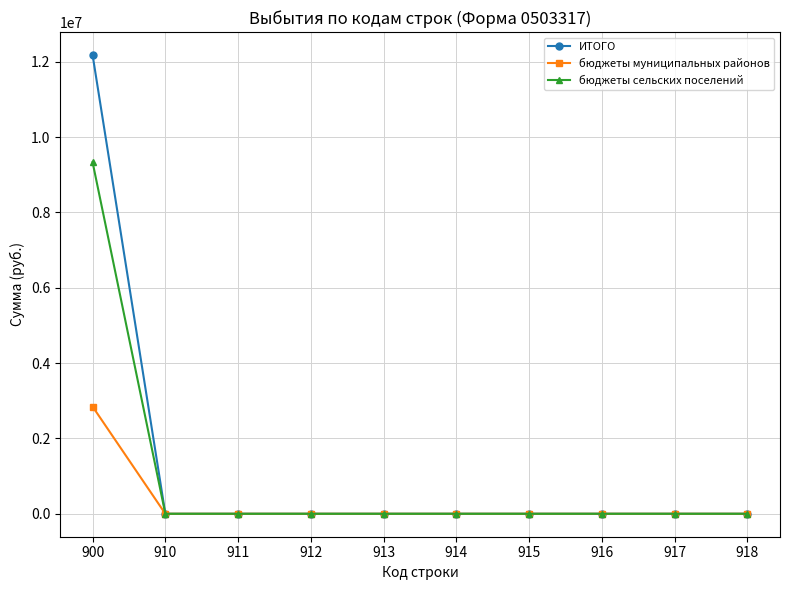

Which category has the highest value in the бюджеты муниципальных районов series?

900